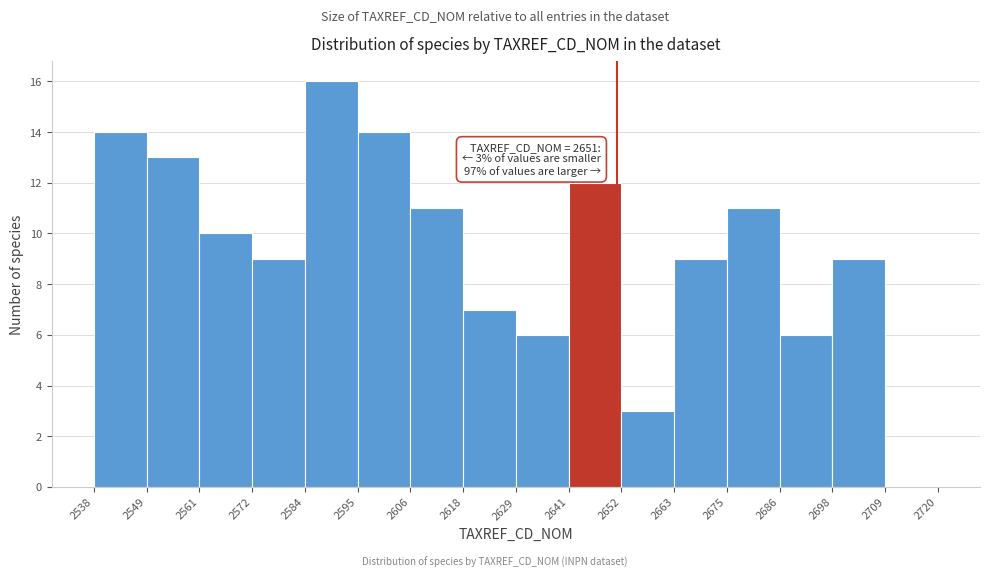

Over which range of the x-axis is the bar tallest?

2584 to 2595